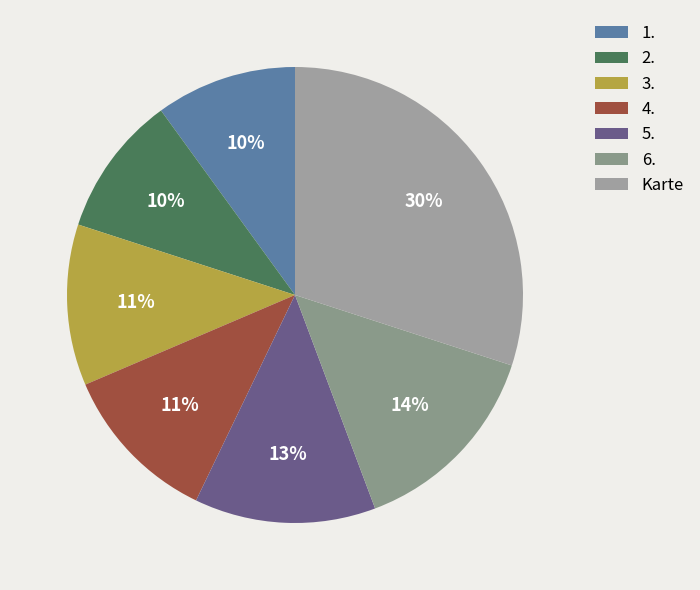

True or false: 3. accounts for 11% of the total.

True